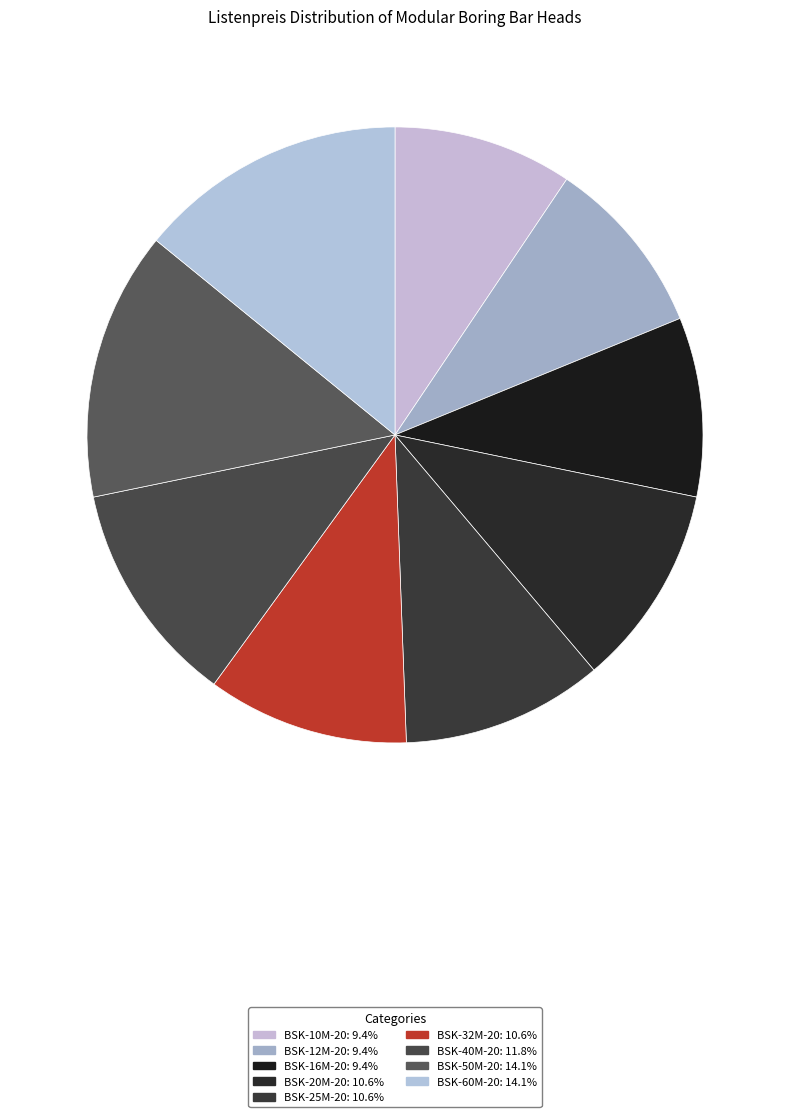

Does any single category account for the majority?

No